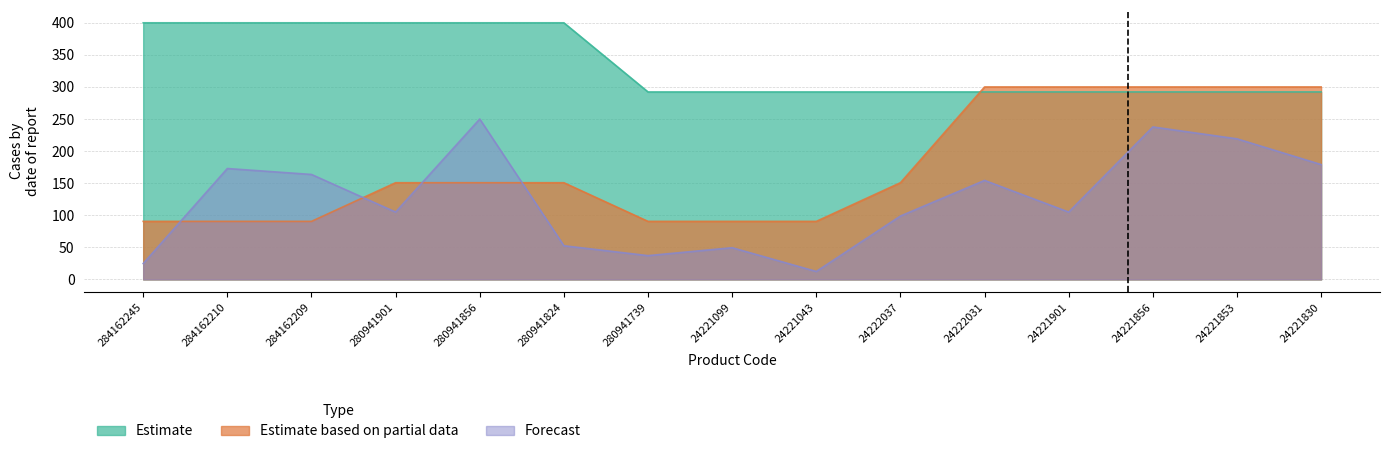

Is it true that Estimate based on partial data equals 90.5 at 280941739?

True